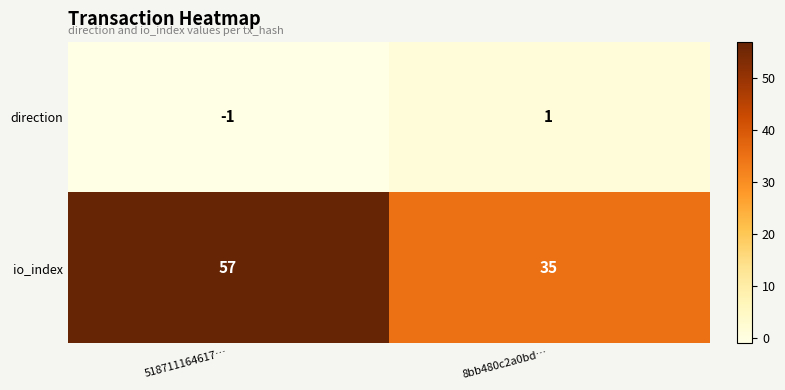

Between 518711164617… and 8bb480c2a0bd…, which series saw the biggest shift?

io_index